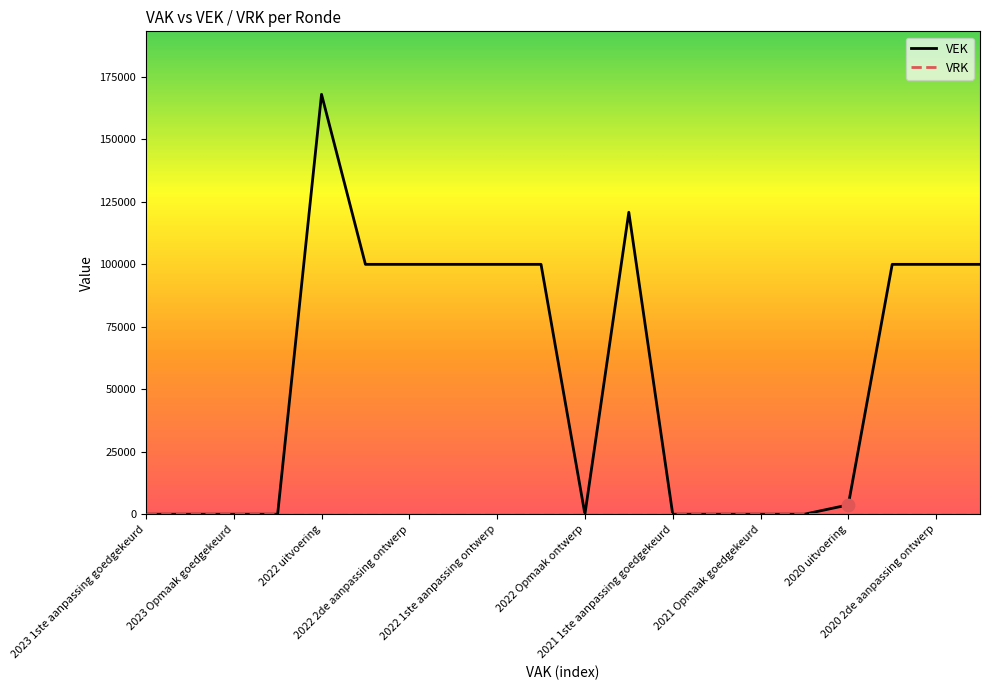

Which series has the widest spread of values?

VEK